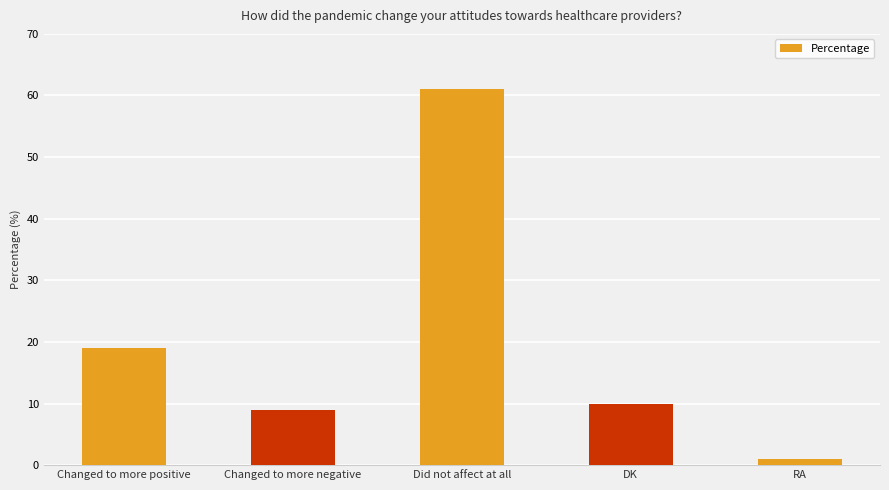

What is the difference between the maximum and minimum values?

60